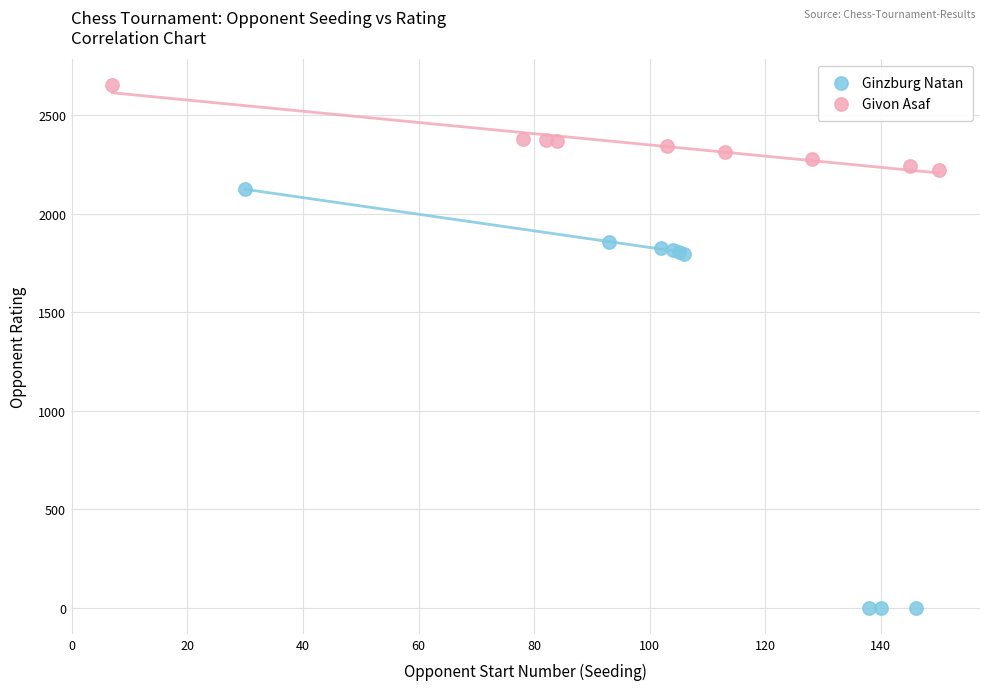

Which series has the largest Y range (max minus min)?

Ginzburg Natan